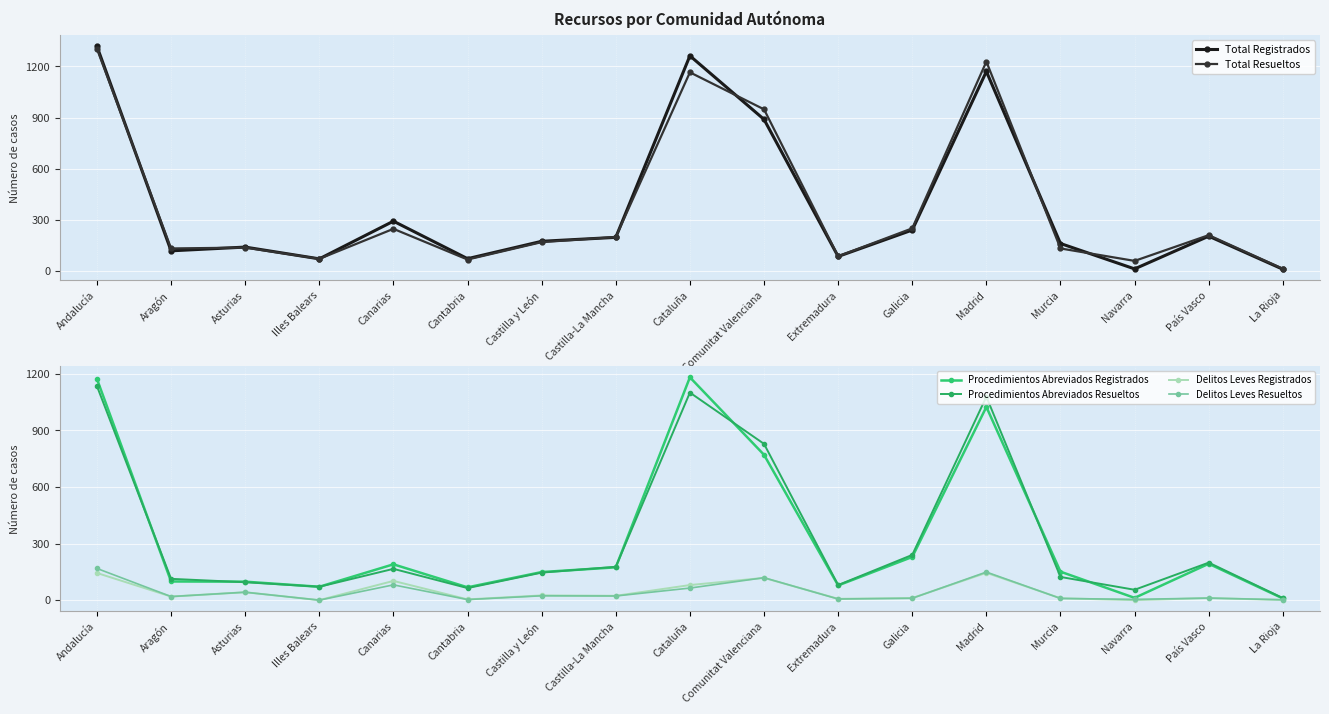

Is the value of Delitos Leves Registrados at Galicia greater than the value of Procedimientos Abreviados Registrados at Asturias?

No